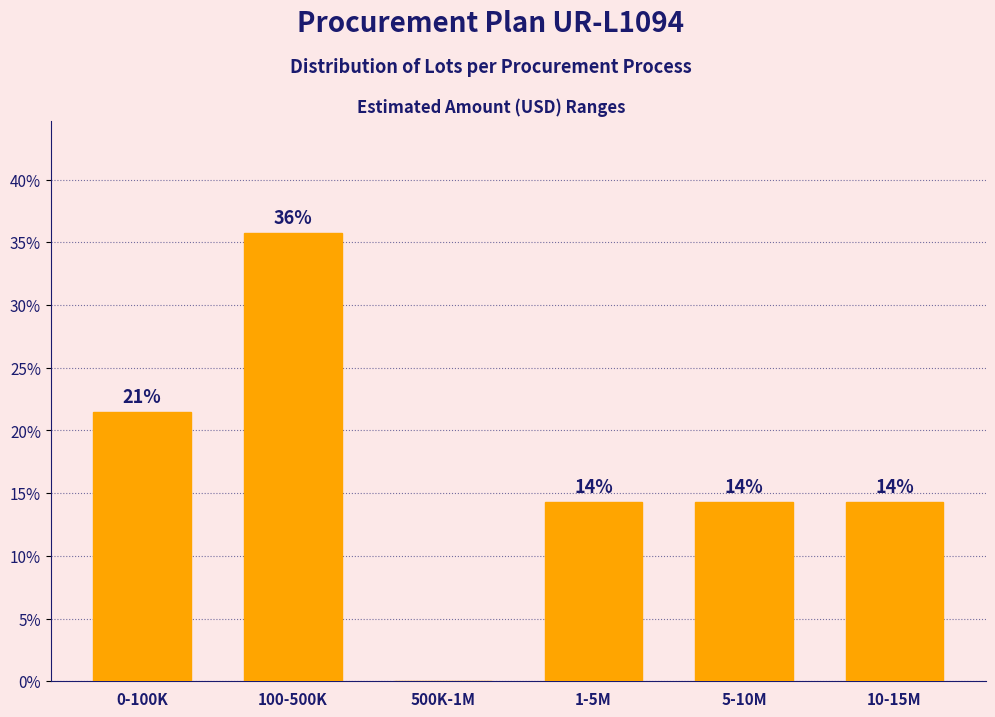

Are the bars horizontal?

No